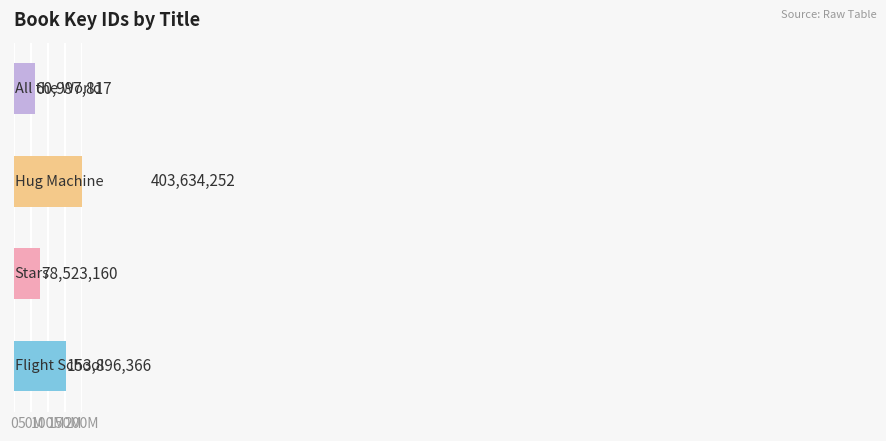

How many bars are there in total?

4